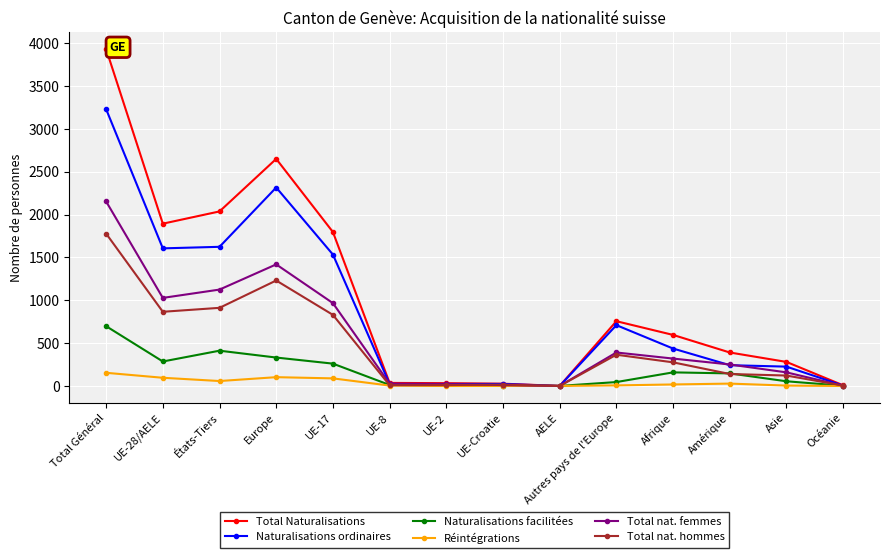

The Total nat. hommes series shows 912 at États-Tiers. True or false?

True